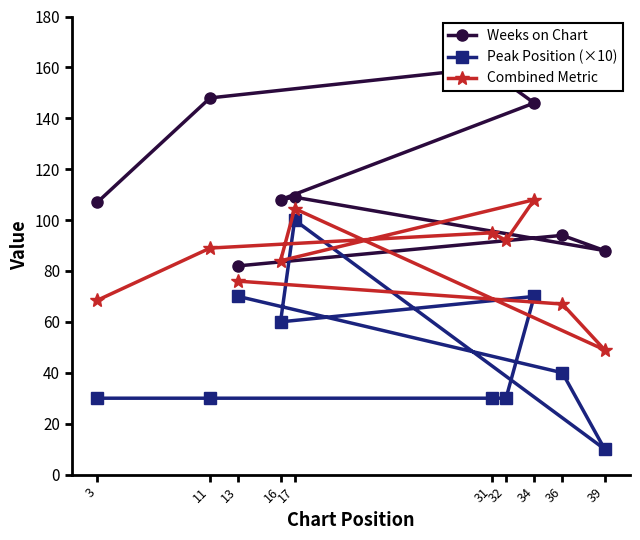

In Peak Position (×10), how many points are higher than both neighbors (excluding endpoints)?

2